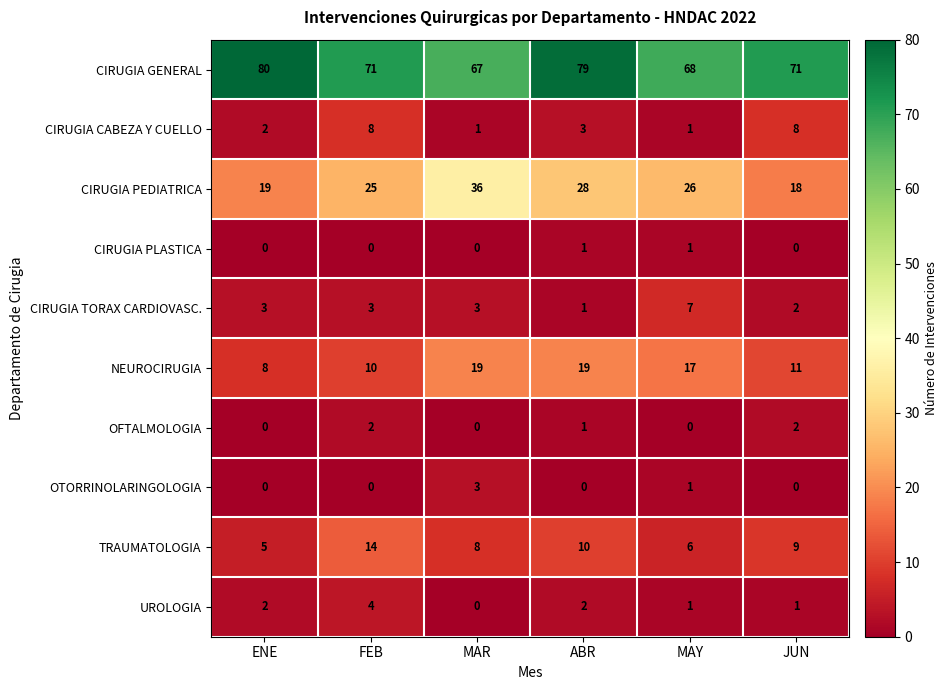

What is the difference between the maximum and minimum values in the UROLOGIA series?

4